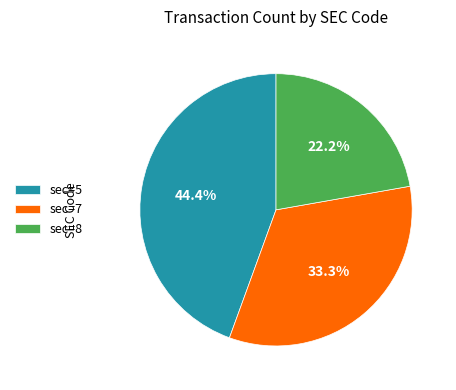

To the nearest percent, what portion does sec=7 represent?

33%